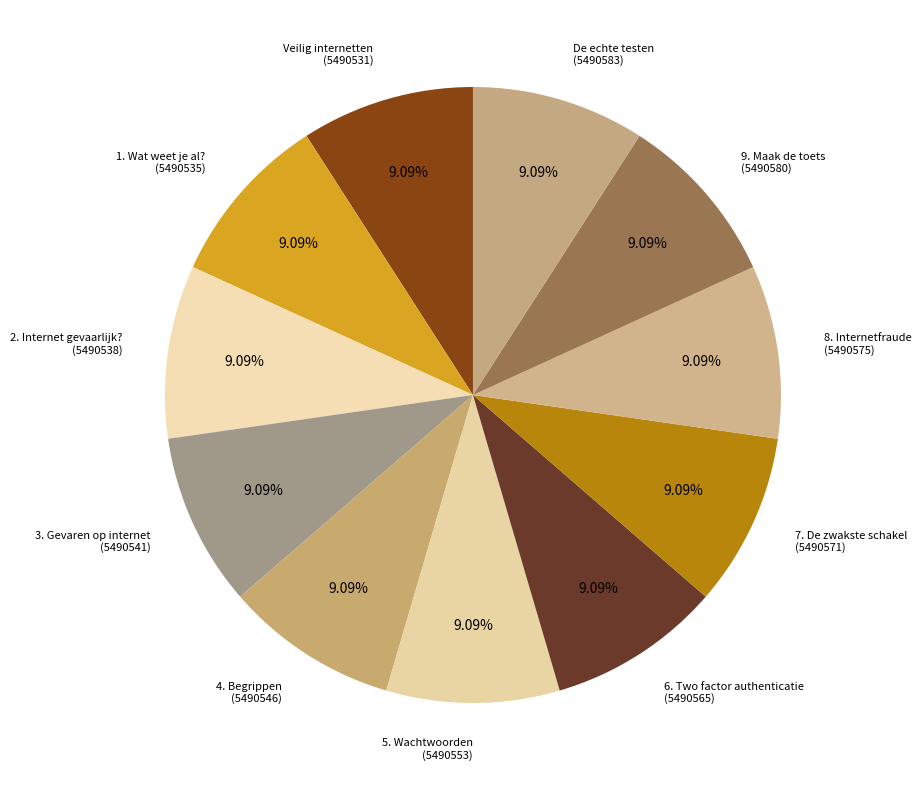

How many segments does this pie chart have?

11